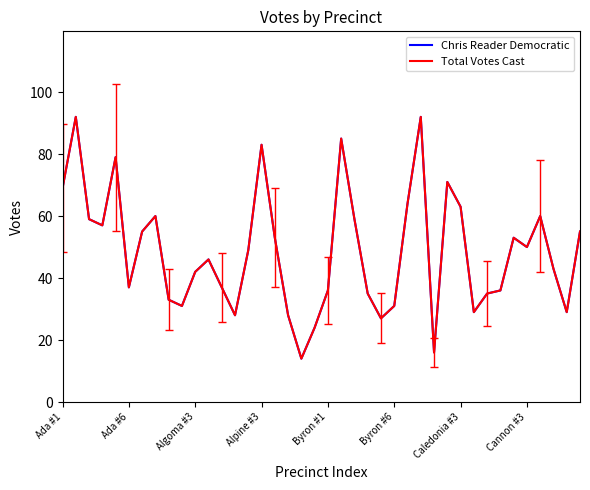

True or false: Chris Reader Democratic has more than 2 interior local peaks.

True